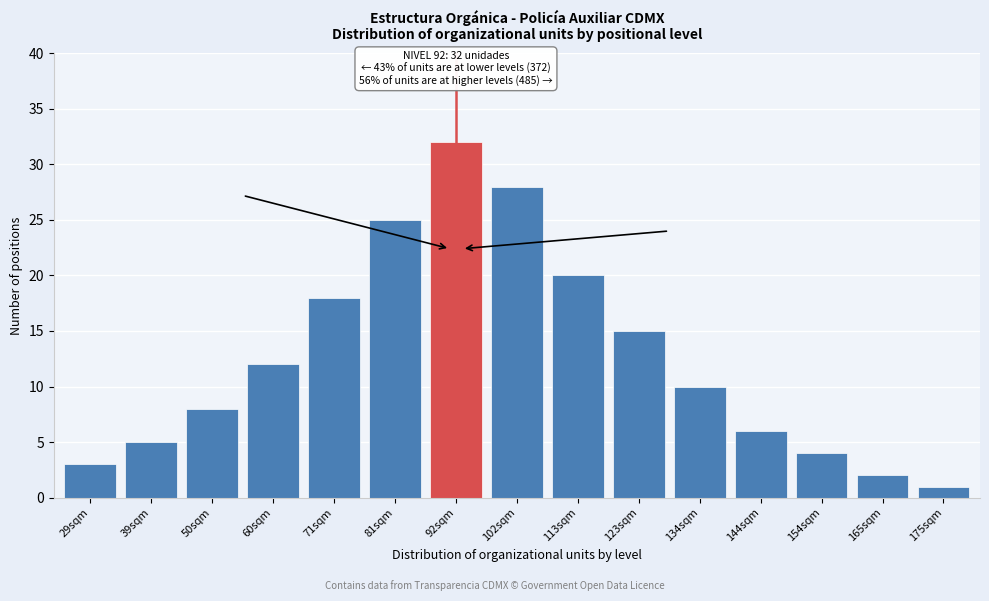

Reading right to left, list all the values displayed in this chart.

175sqm=1	165sqm=2	154sqm=4	144sqm=6	134sqm=10	123sqm=15	113sqm=20	102sqm=28	92sqm=32	81sqm=25	71sqm=18	60sqm=12	50sqm=8	39sqm=5	29sqm=3